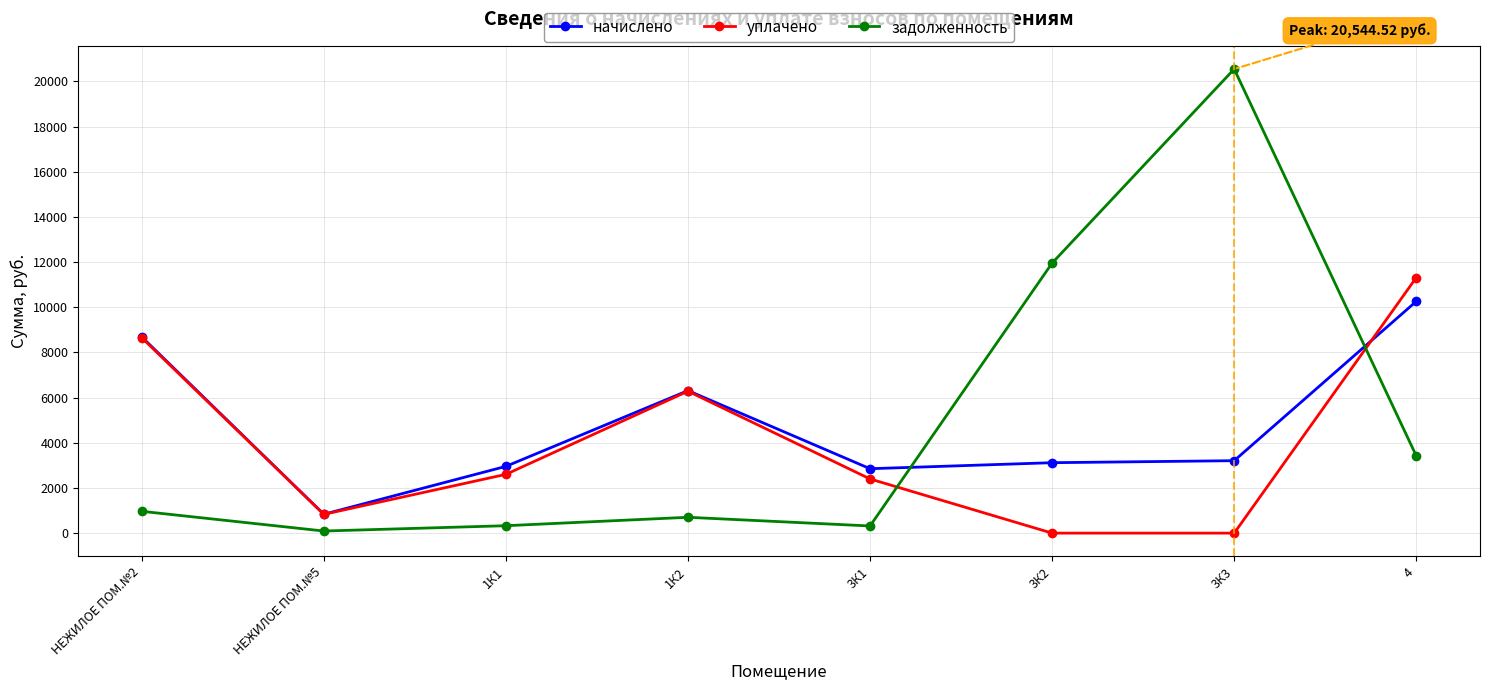

Where is начислено nearest to the value 5547?

1К2